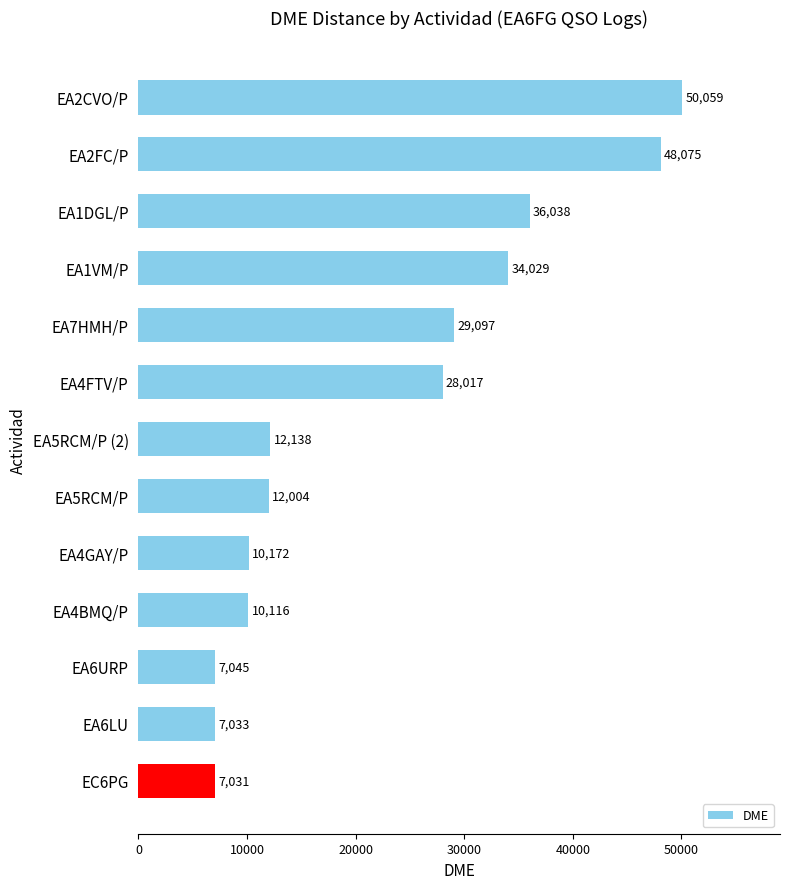

What is the difference between the values at EA5RCM/P and EA5RCM/P (2)?

134